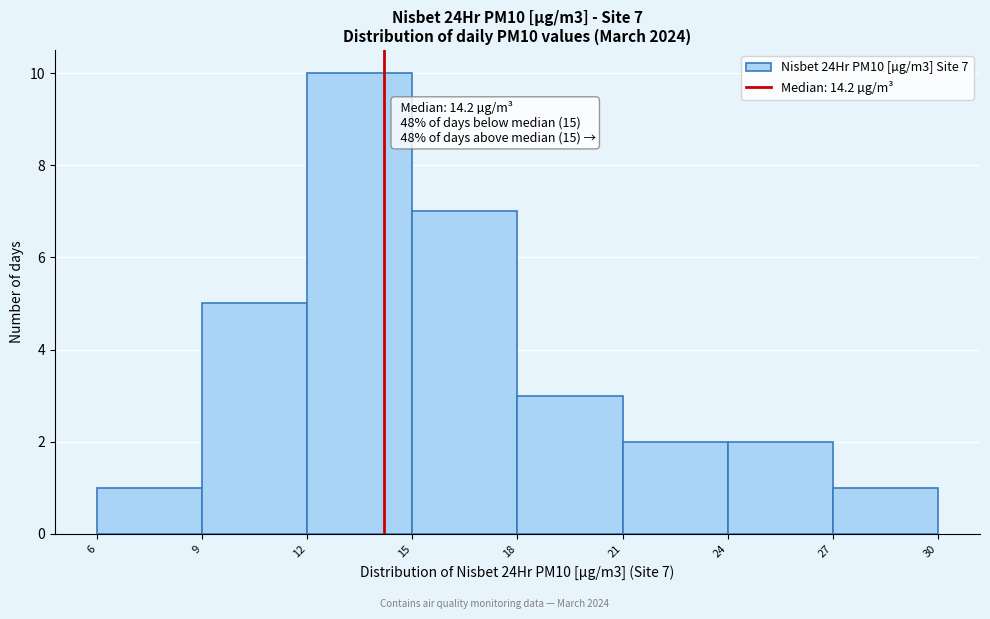

Which range on the x-axis has the tallest bar?

12 to 15